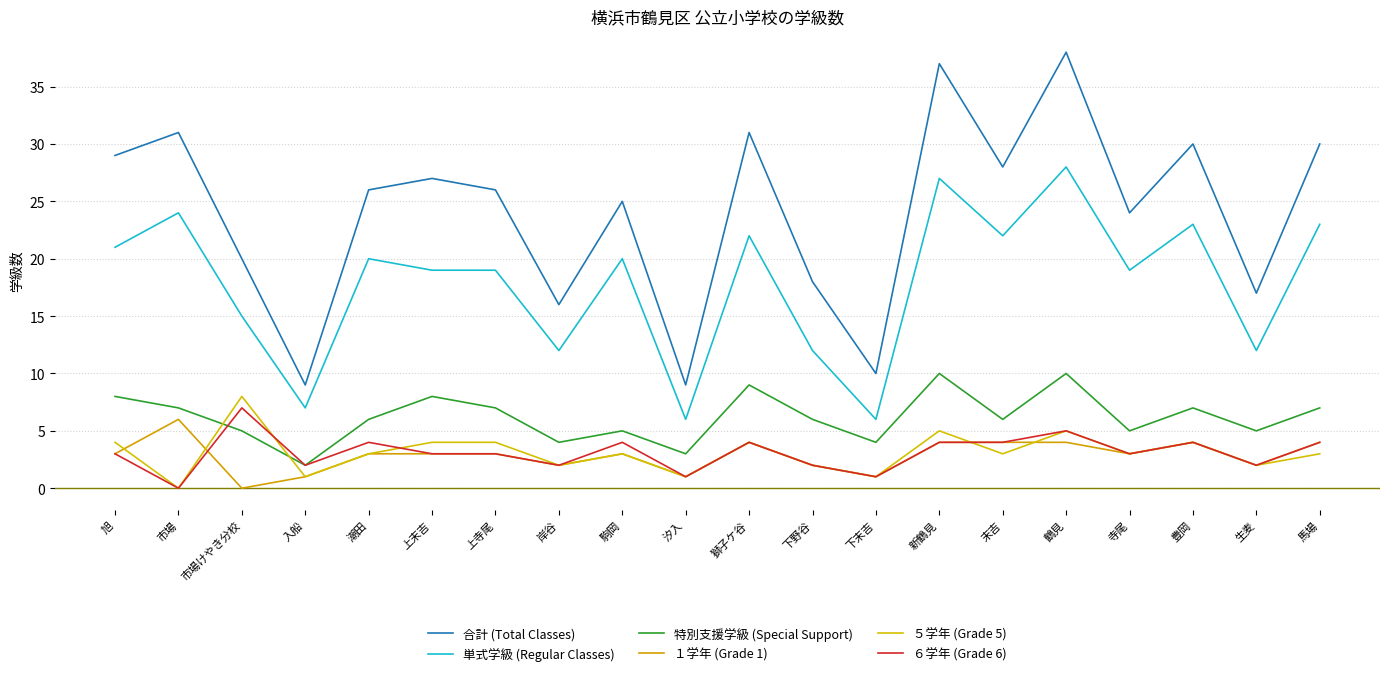

True or false: 単式学級 (Regular Classes) has a value of 6 at 汐入.

True